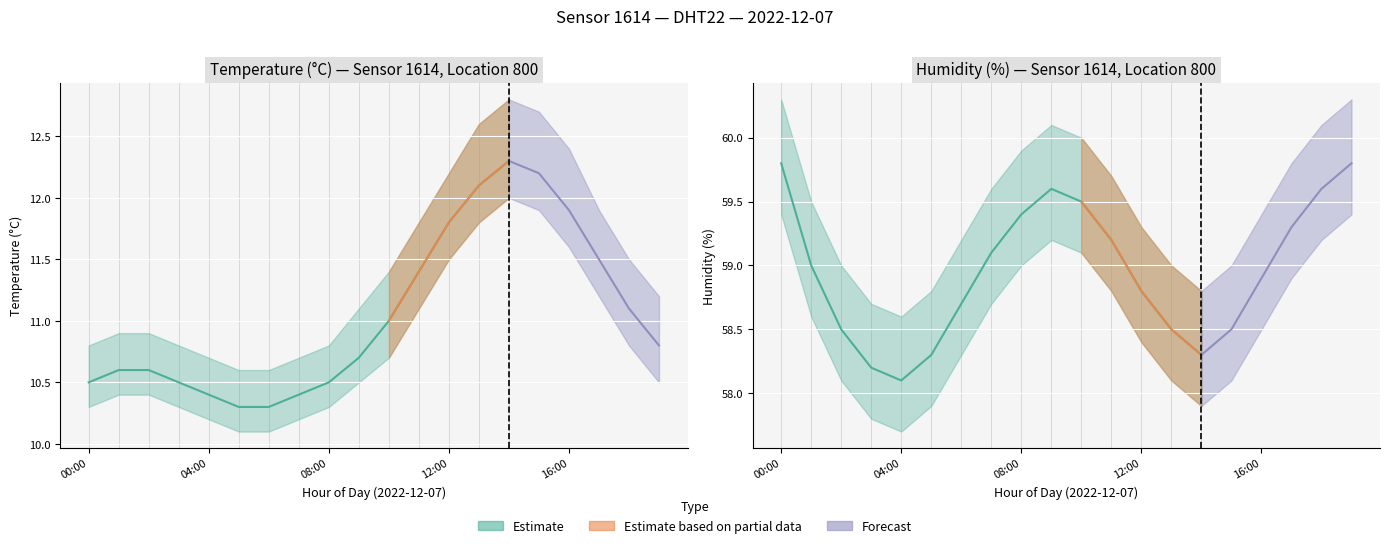

Between 03:00 and 19:00, which is larger?

19:00